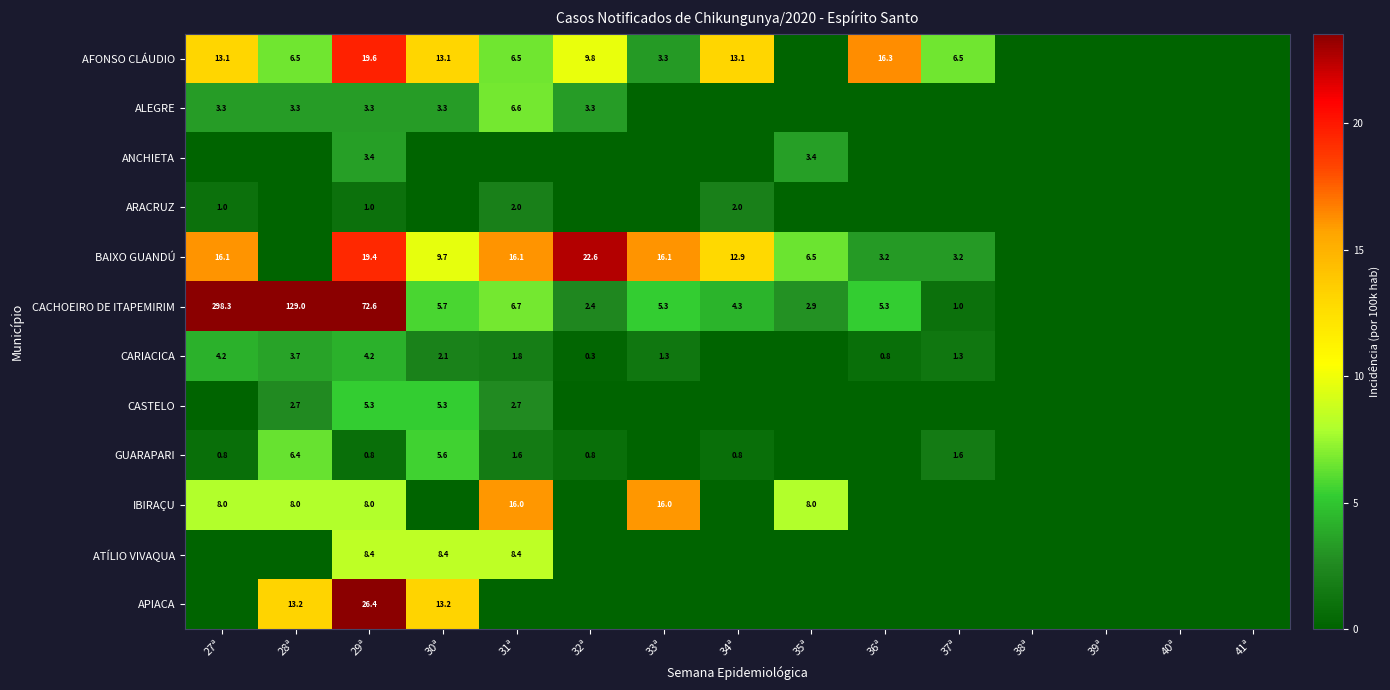

At which category is the sum across all series the highest?

27ª